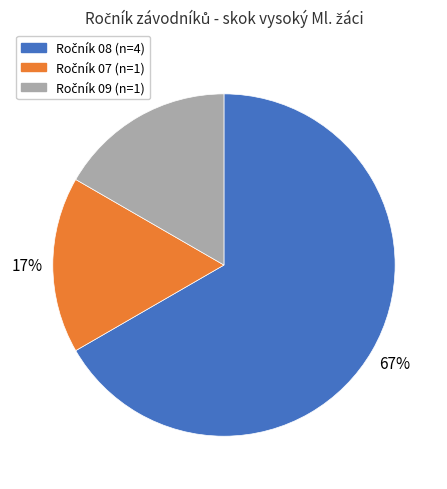

To the nearest percent, what is the average slice percentage?

33%